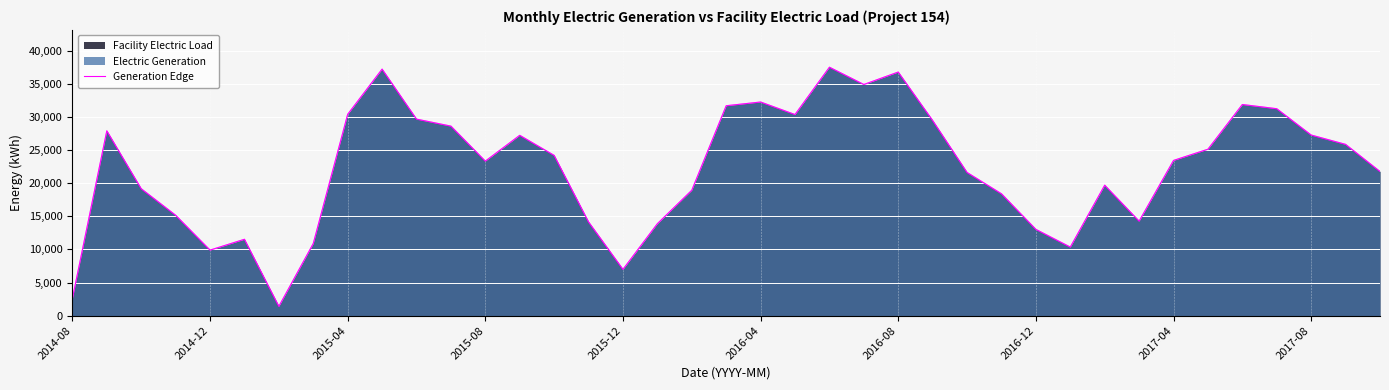

Reading left to right, extract all data points from this chart.

2589.8	27891.5	19149.8	15152.7	9890.5	11524.7	1402.0	10887.0	30381.3	37201.3	29655.5	28599.3	23316.9	27212.9	24183.2	14141.8	6985.4	13874.3	18924.3	31675.5	32236.7	30347.3	37489.5	34881.1	36757.8	29445.2	21604.3	18388.8	13018.3	10348.3	19684.9	14262.7	23421.2	25113.4	31860.3	31225.4	27253.8	25846.8	21752.8